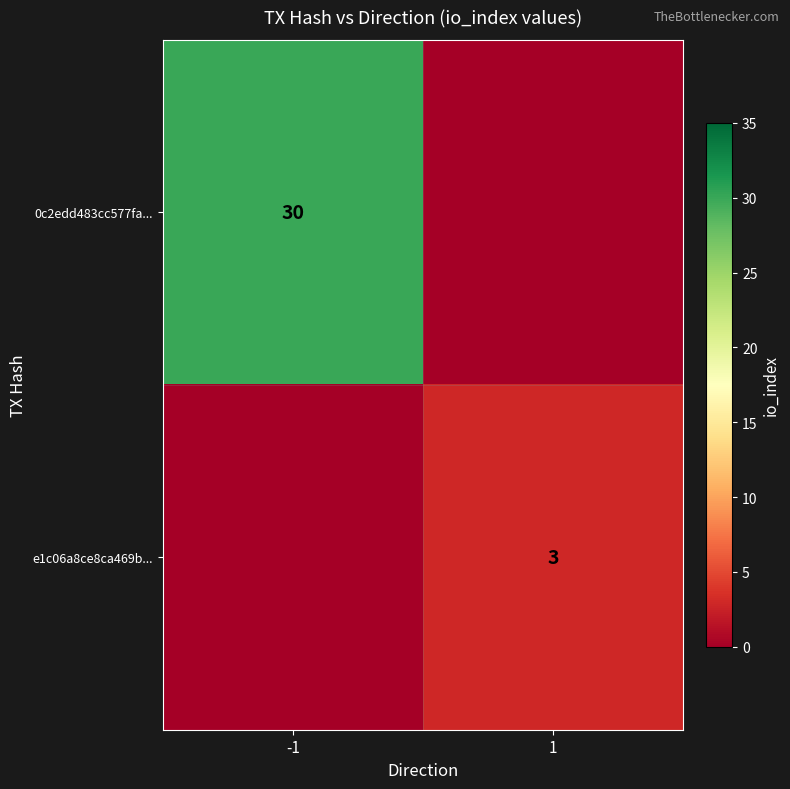

What is the difference between the highest and lowest values at -1?

30